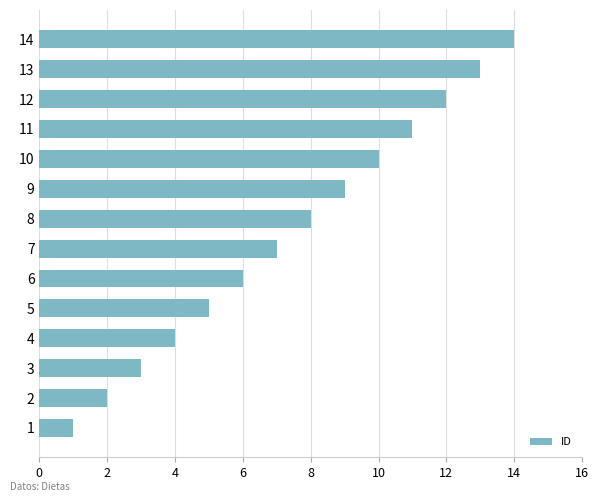

List the labels in order of value, largest first.

14, 13, 12, 11, 10, 9, 8, 7, 6, 5, 4, 3, 2, 1